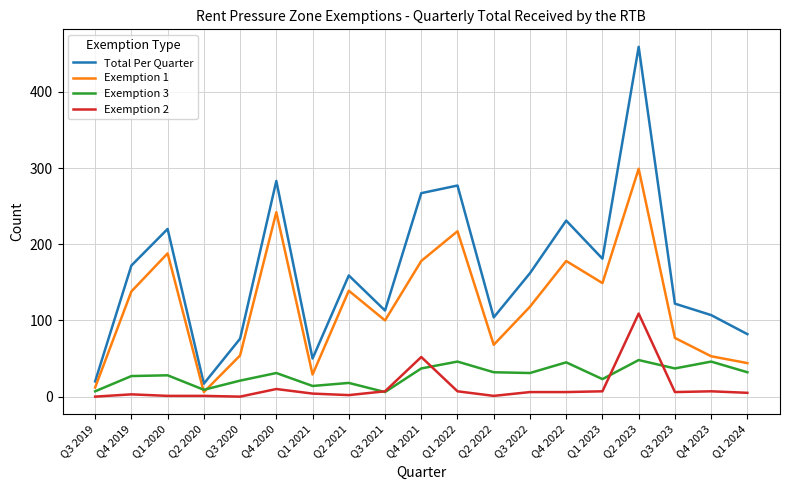

True or false: Total Per Quarter and Exemption 1 intersect in this chart.

False